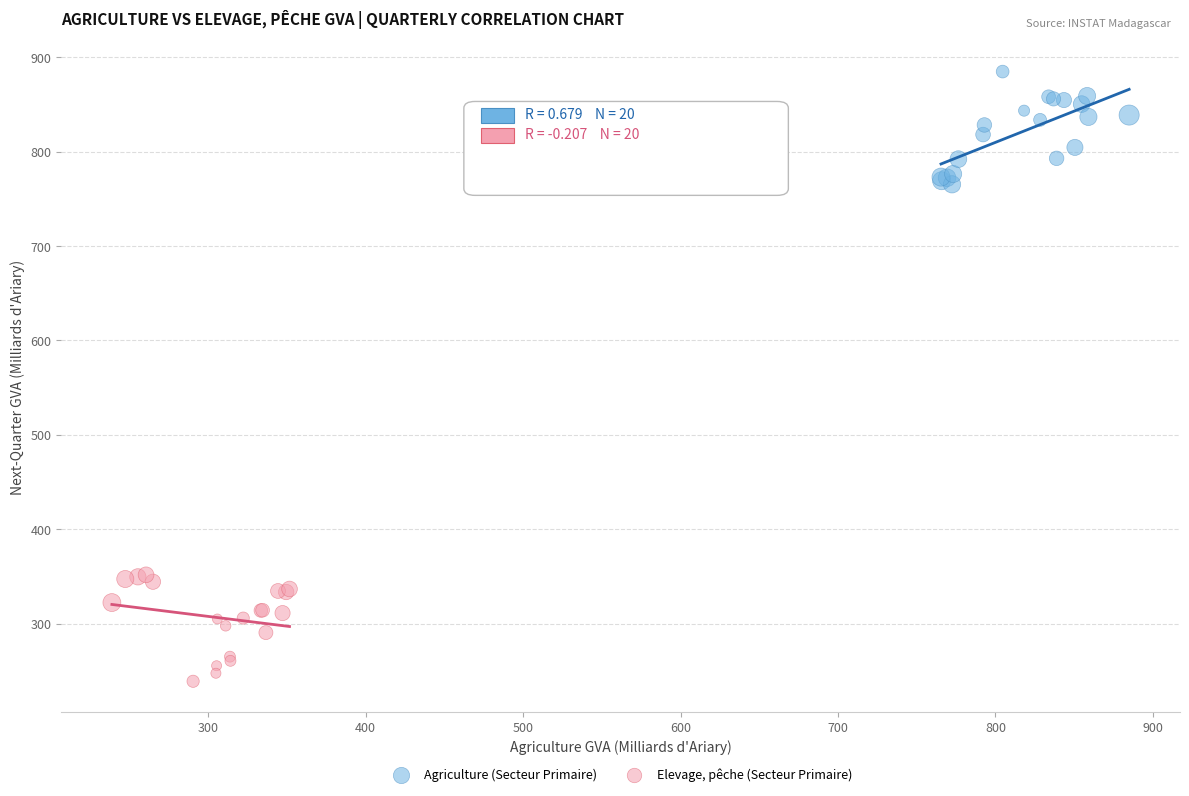

Which series reaches the maximum Y coordinate?

Agriculture (Secteur Primaire)